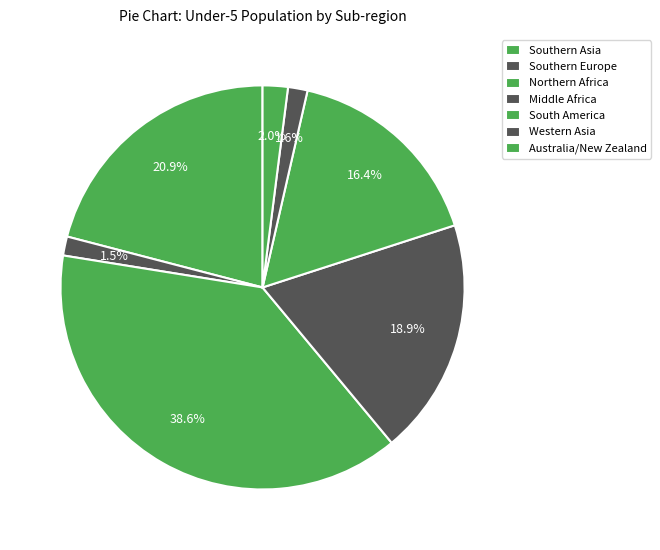

How many segments does this pie chart have?

7